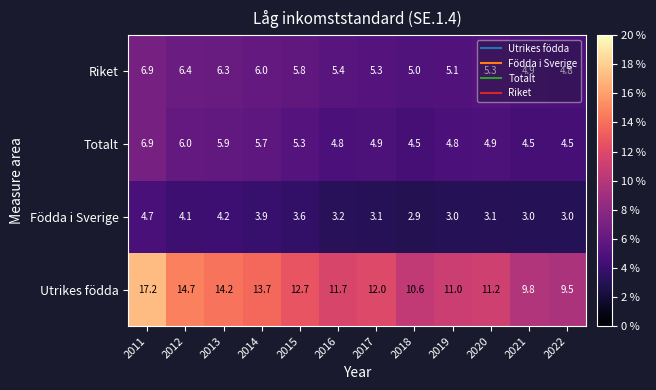

What is the difference between the highest and lowest values at 2012?

10.6